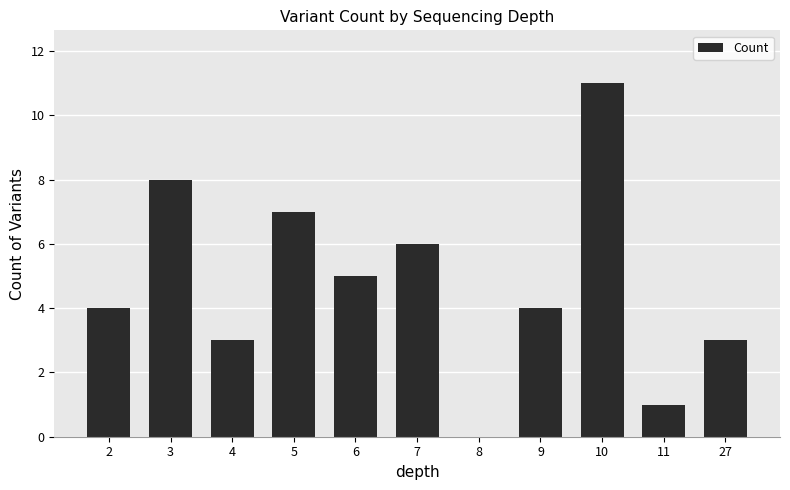

Reading right to left, list all the values displayed in this chart.

27=3	11=1	10=11	9=4	8=0	7=6	6=5	5=7	4=3	3=8	2=4